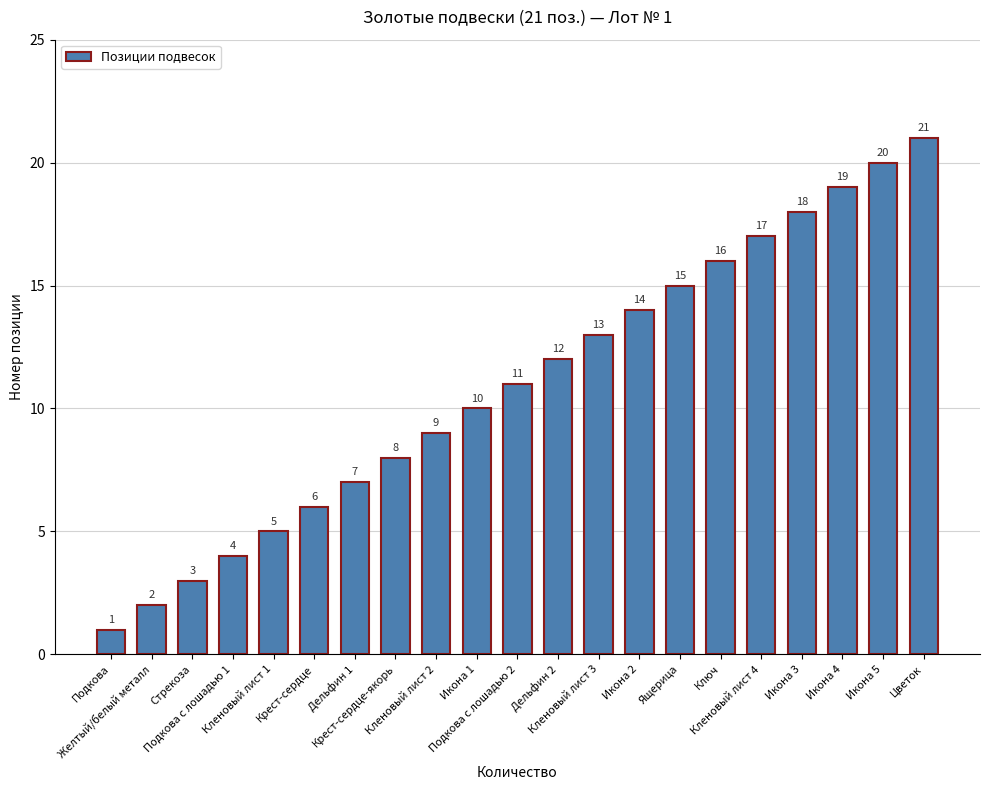

Reading right to left, extract all data points from this chart.

Цветок=21	Икона 5=20	Икона 4=19	Икона 3=18	Кленовый лист 4=17	Ключ=16	Ящерица=15	Икона 2=14	Кленовый лист 3=13	Дельфин 2=12	Подкова с лошадью 2=11	Икона 1=10	Кленовый лист 2=9	Крест-сердце-якорь=8	Дельфин 1=7	Крест-сердце=6	Кленовый лист 1=5	Подкова с лошадью 1=4	Стрекоза=3	Желтый/белый металл=2	Подкова=1